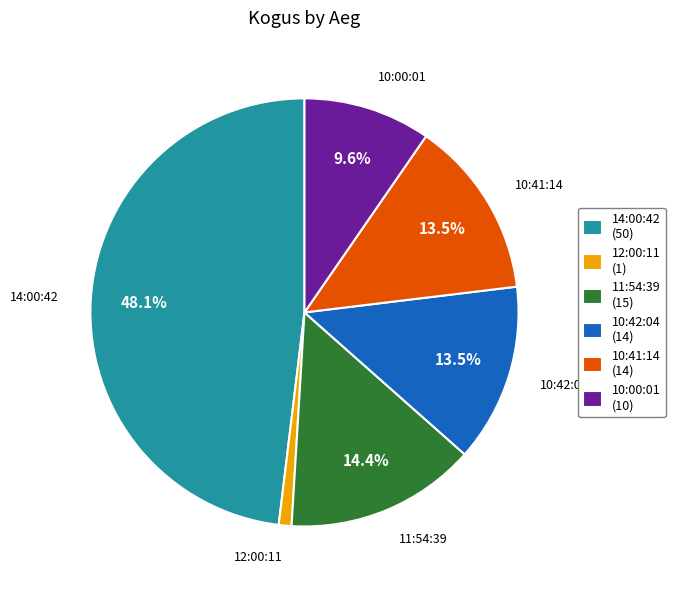

How many slices are in this pie chart?

6